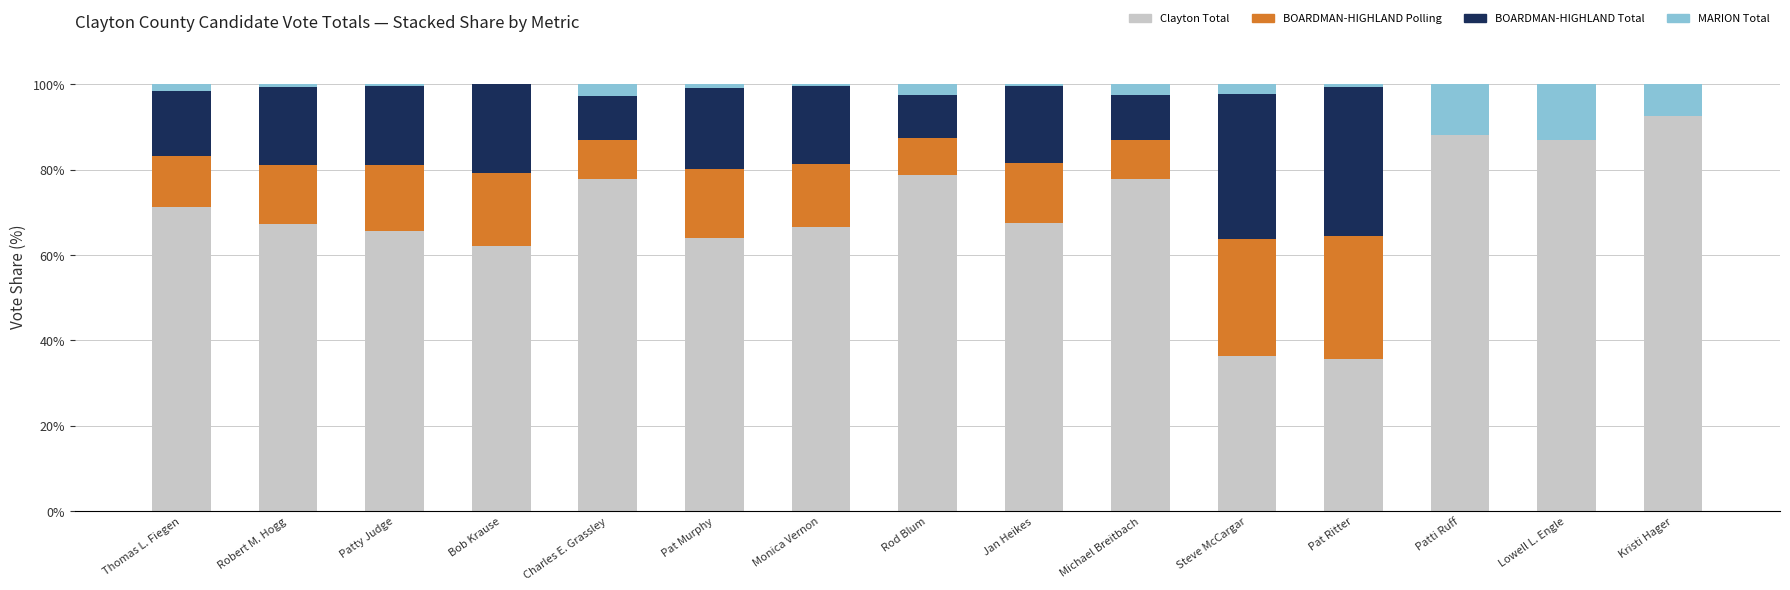

Which category has the highest value in the Clayton Total series?

Kristi Hager